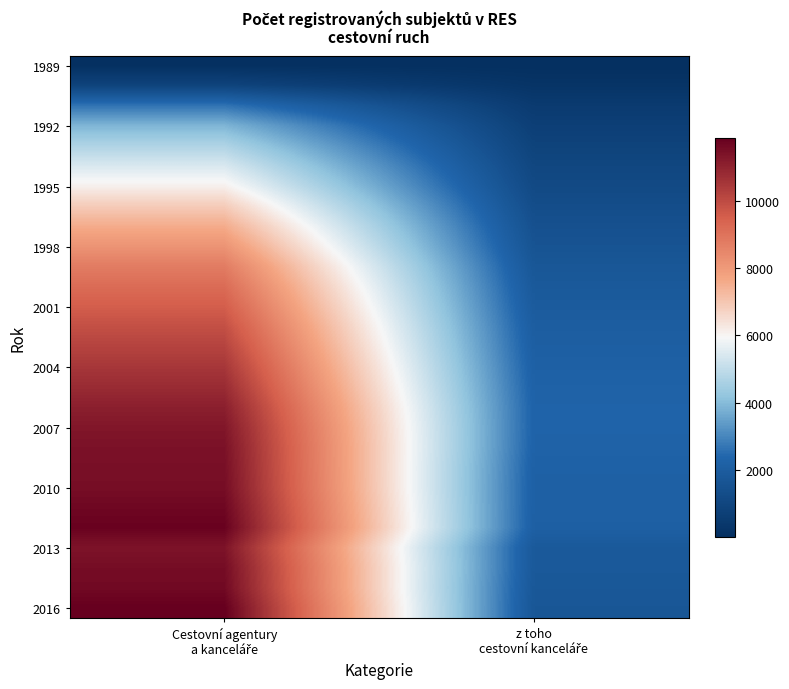

What is the spread (max minus min) of values at z toho
cestovní kanceláře?

2284